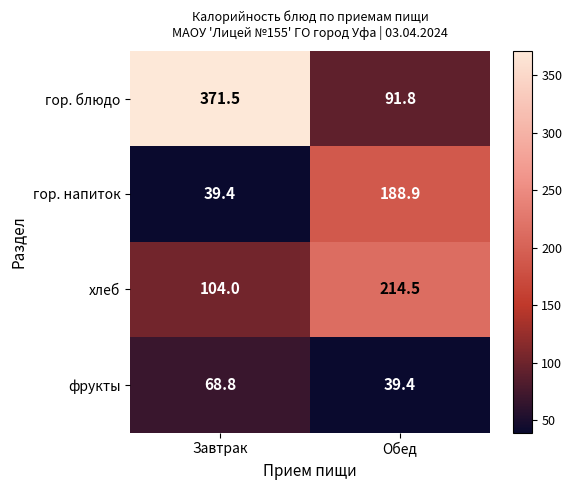

What is the average value of the гор. блюдо series?

231.7